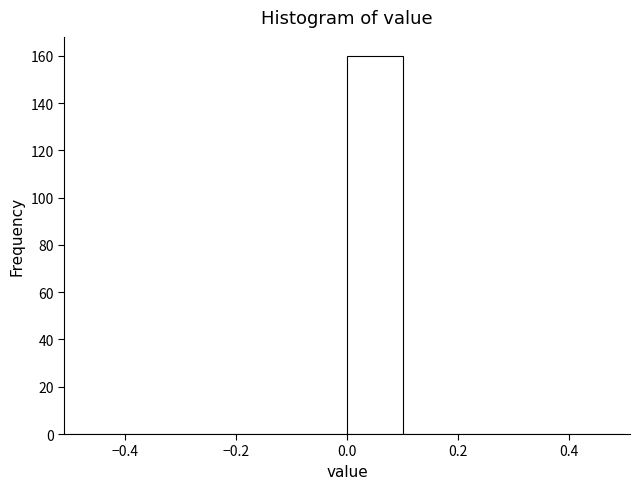

What is the height of the bar covering 0.0 to 0.1 on the x-axis? The values are not printed on the chart, so give them approximately, as read against the axis.

160